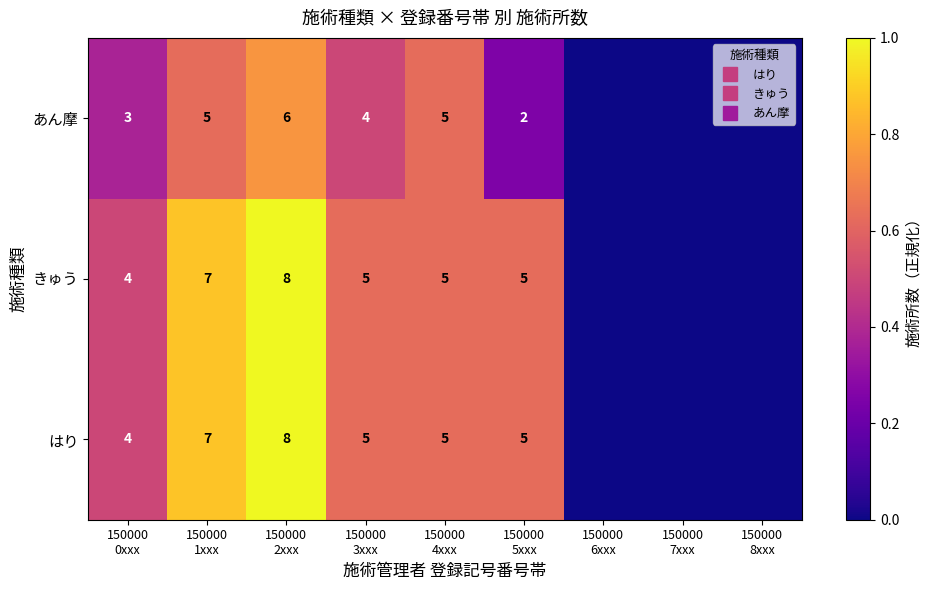

The value of はり at 150000 2xxx is 1.5. True or false?

False